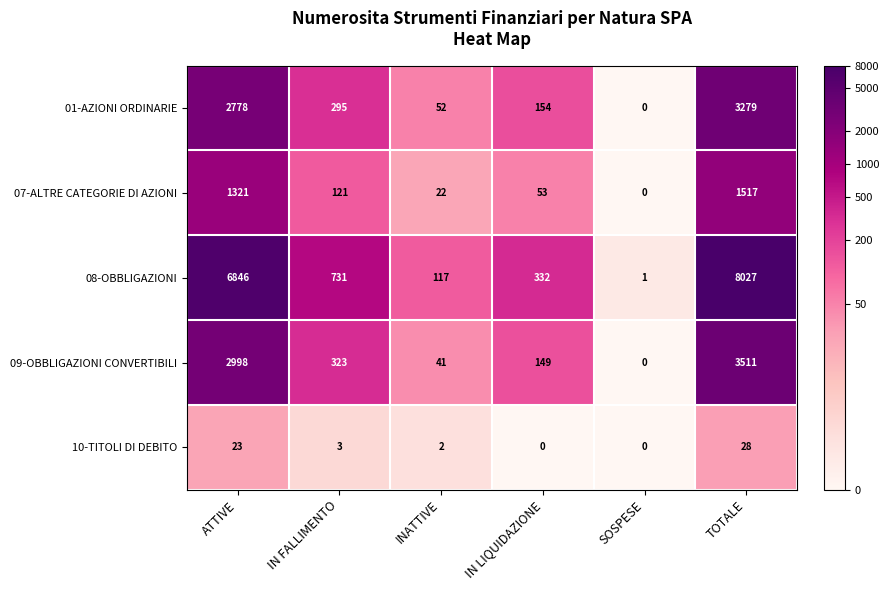

At which label does 01-AZIONI ORDINARIE reach its minimum?

SOSPESE